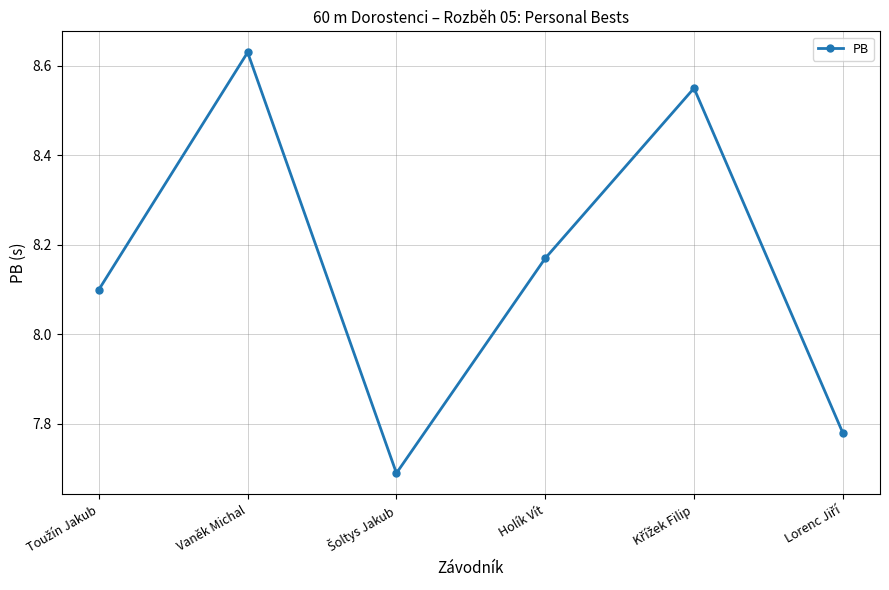

The chart shows a value of 15.5 at Vaněk Michal. True or false?

False